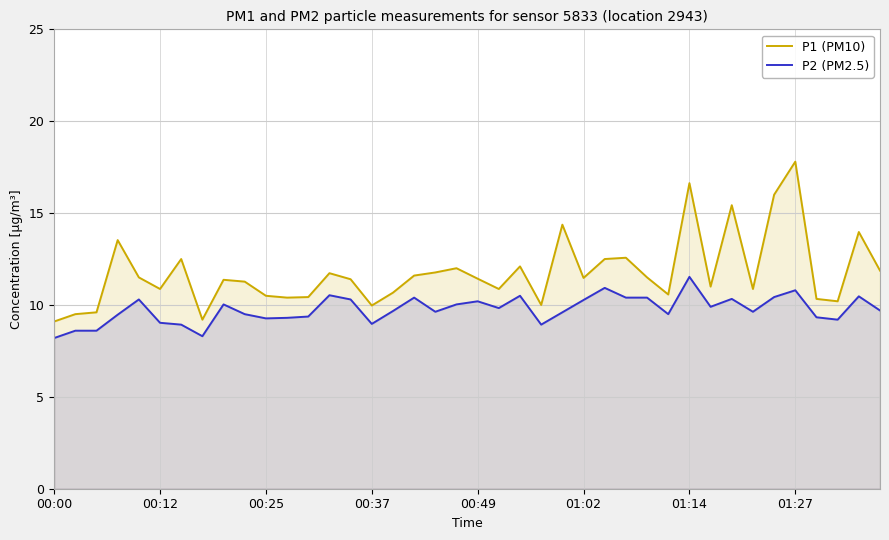

What is the total value across all series at 37?

19.4